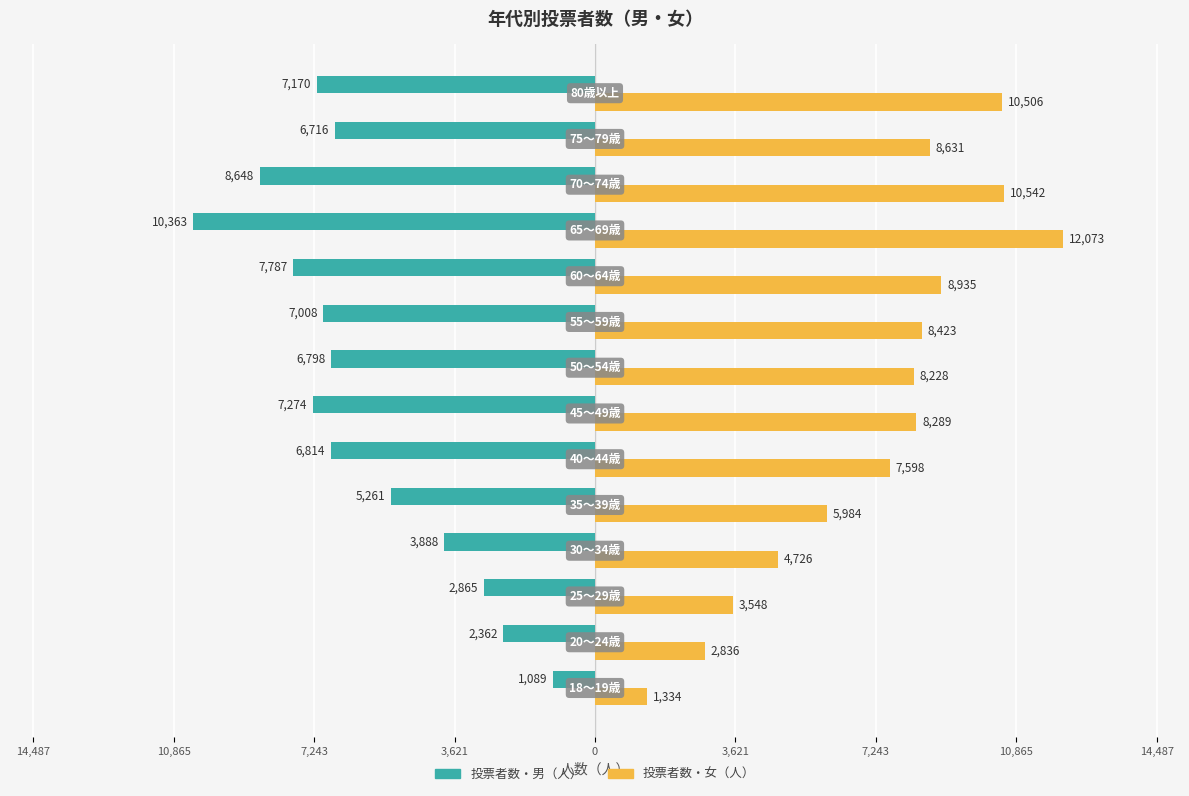

What are all the series names shown in the legend?

投票者数・男（人）, 投票者数・女（人）